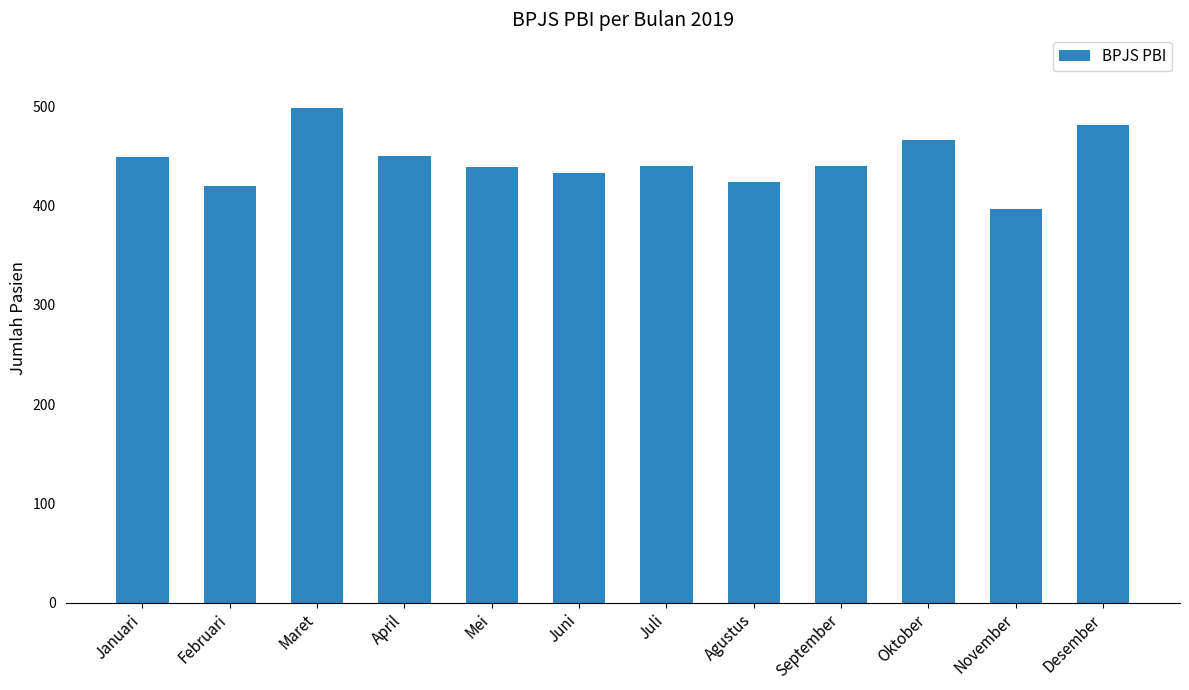

What is the change in value from September to November?

-43